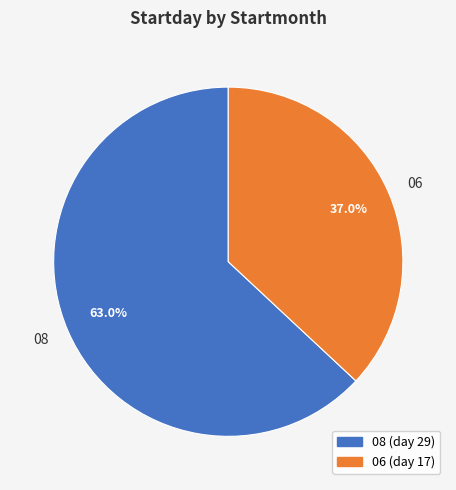

To the nearest percent, what is the combined percentage of 06 and 08?

100%